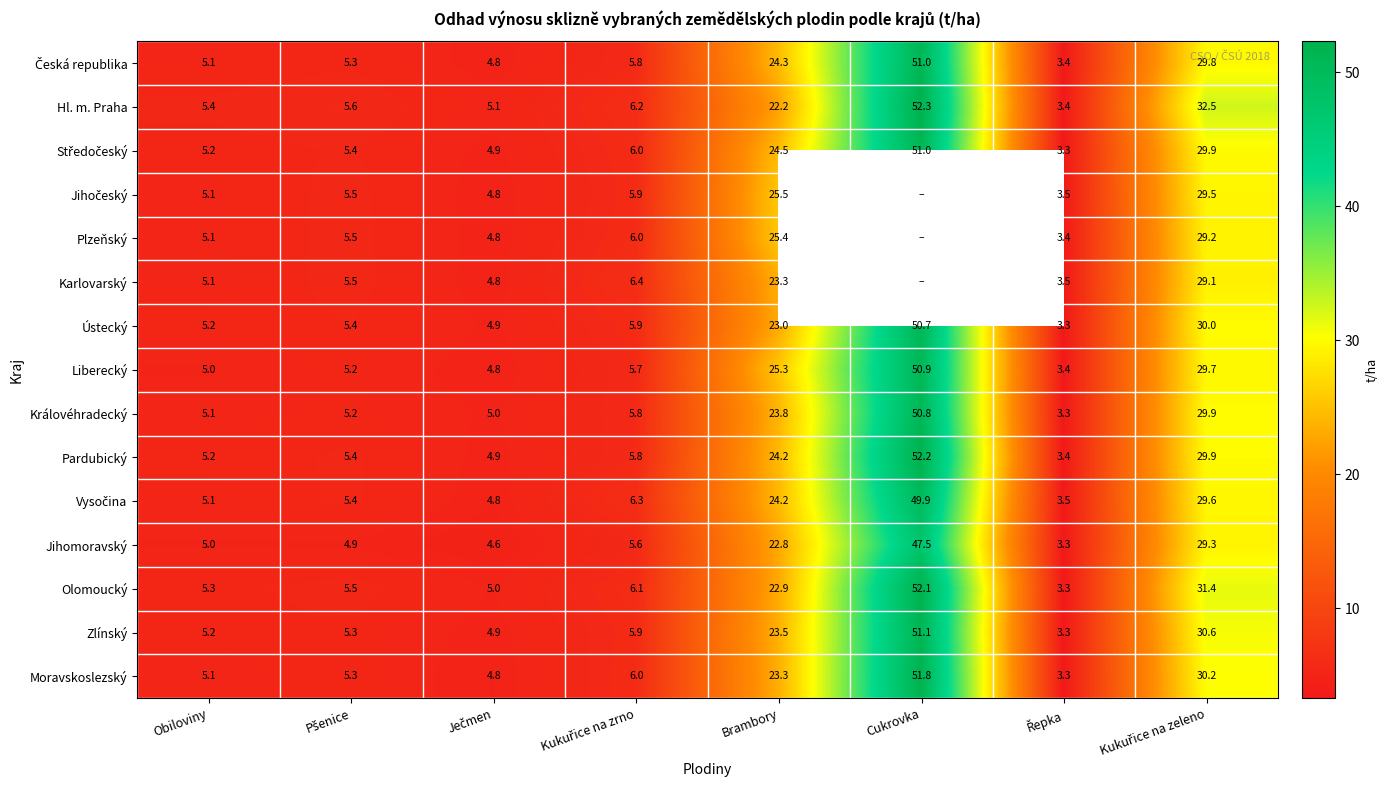

How many distinct data groups are displayed?

15